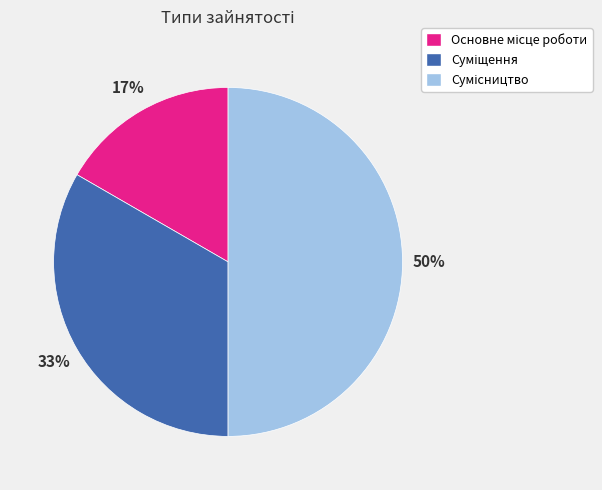

To the nearest percent, what is the average slice percentage?

33%